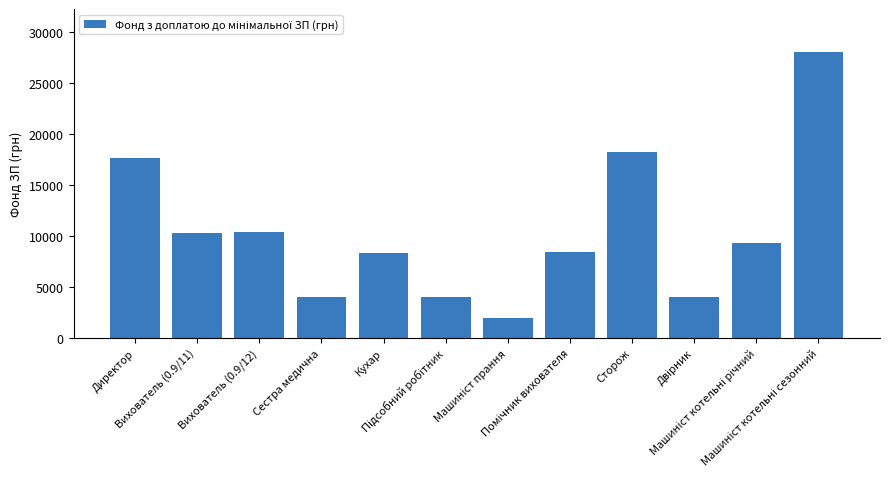

Count the number of categories in the chart.

12